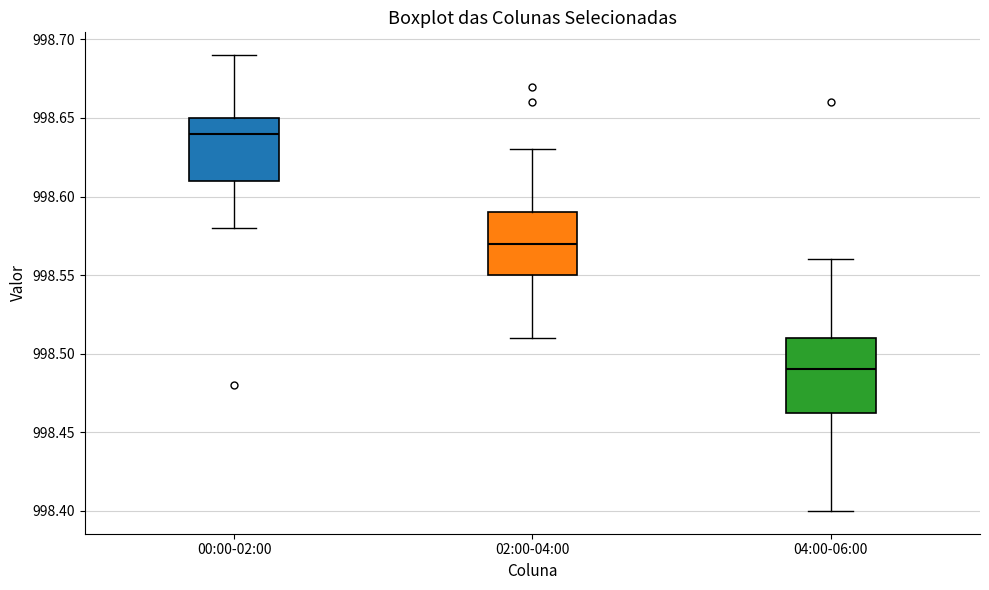

Comparing the boxes themselves (not the whiskers), which one is the tallest?

04:00-06:00